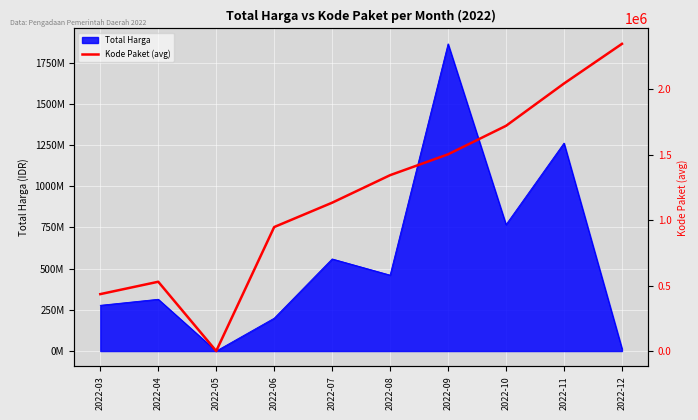

How many points are lower than both their immediate neighbors (excluding endpoints)?

1